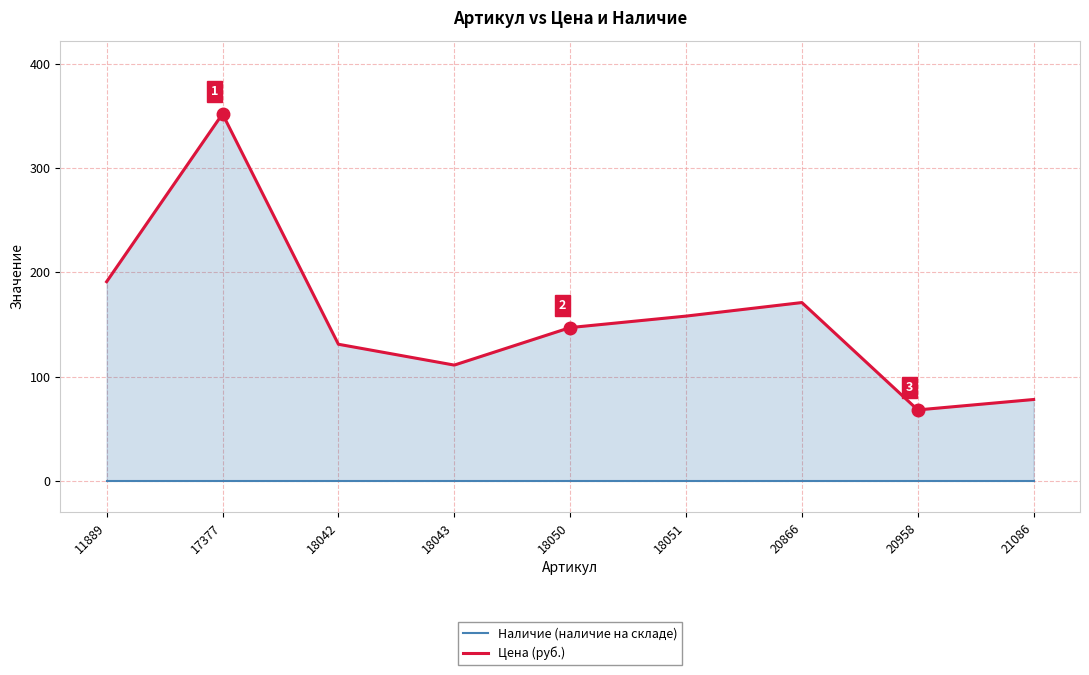

Reading right to left, transcribe all the data shown in this chart.

Наличие (наличие на складе): 0	0	0	0	0	0	0	0	0
Цена (руб.): 78	68	171	158	147	111	131	352	191